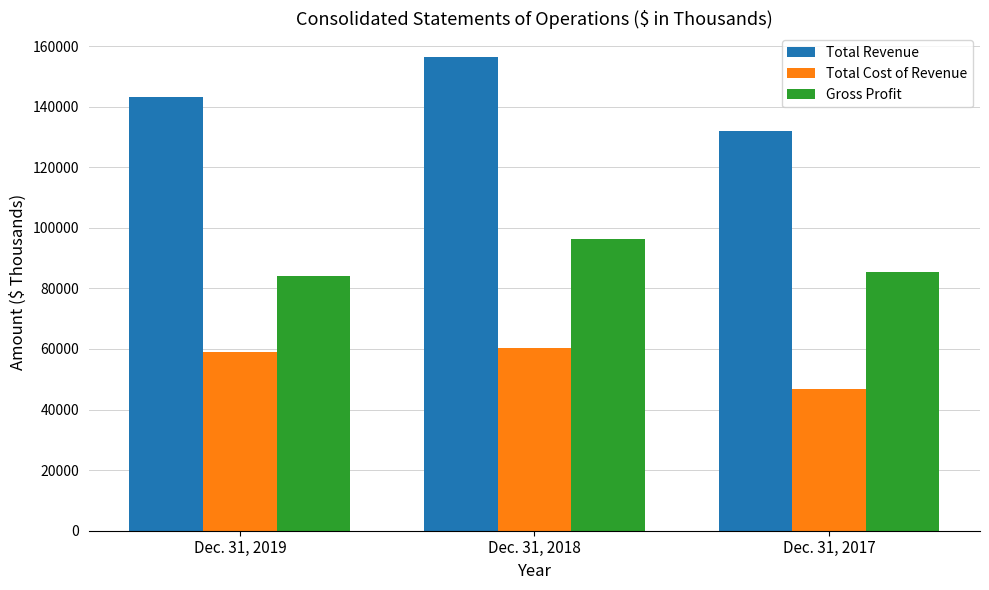

How many groups of bars are there?

3